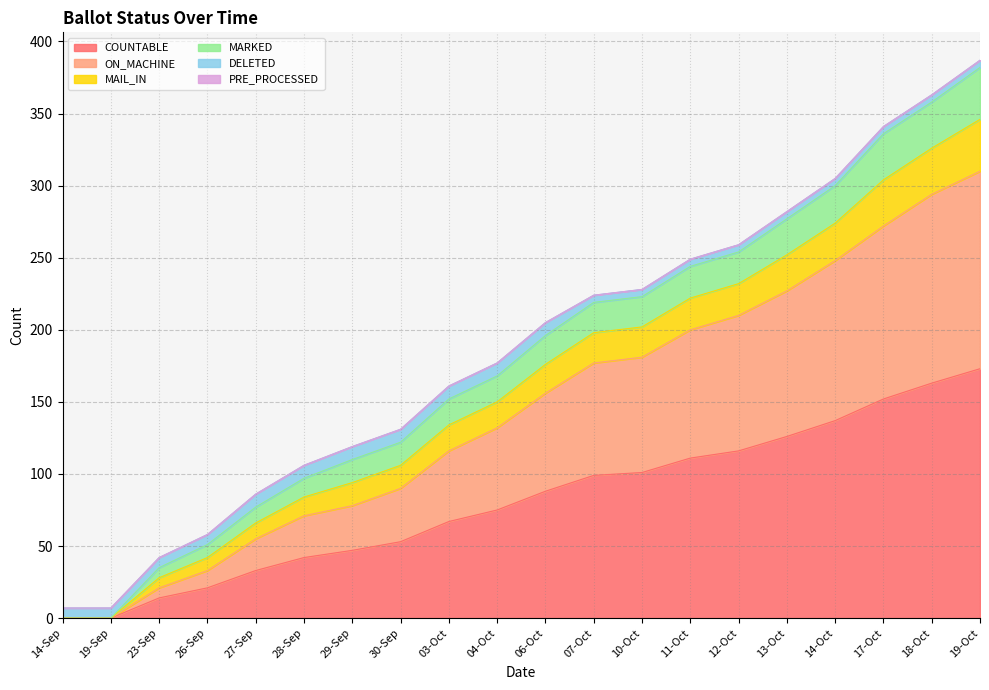

What is the maximum value shown in the chart?

387